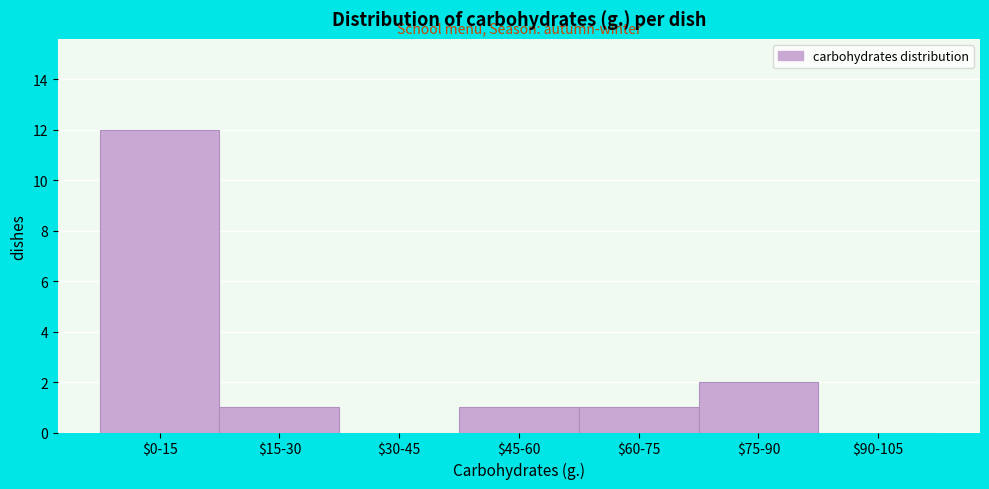

What is the maximum value shown in the chart?

12